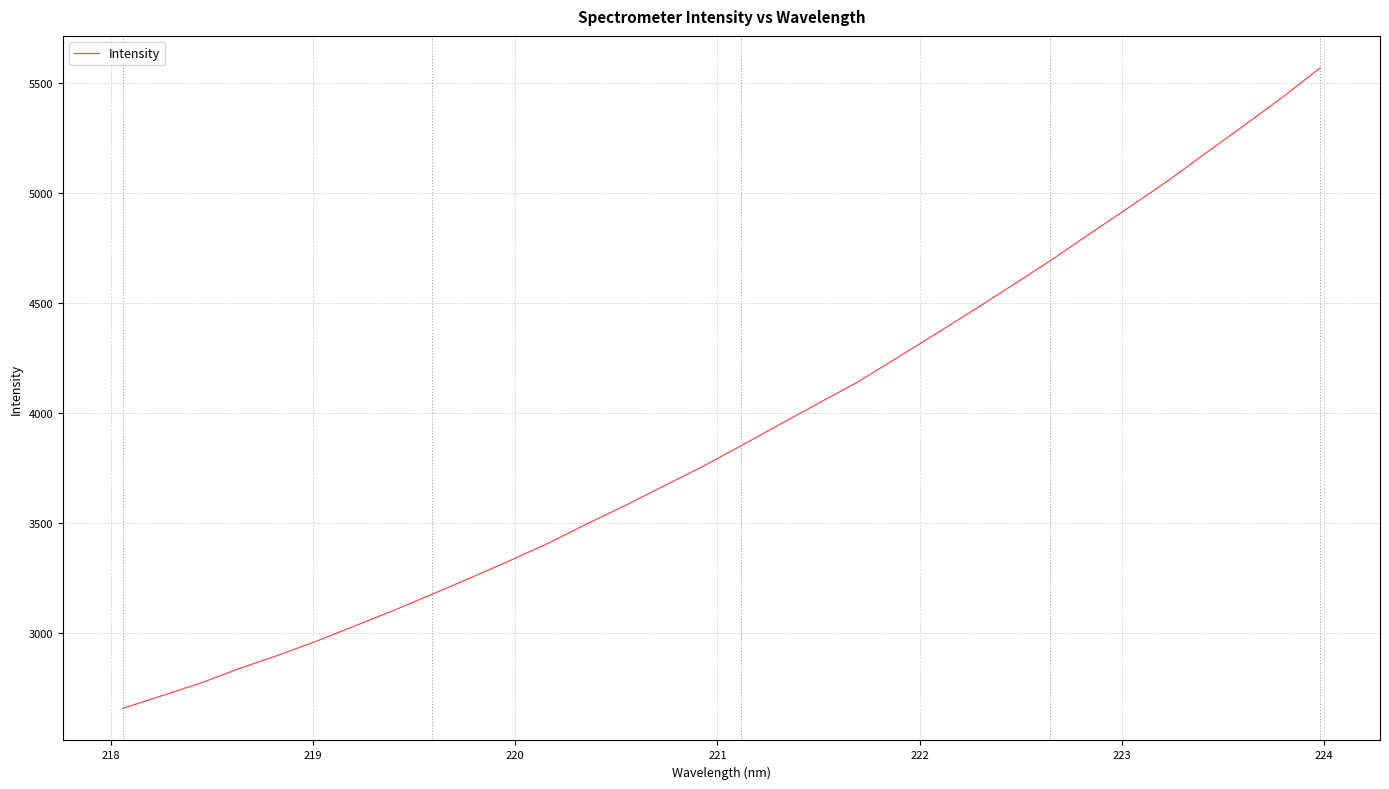

What is the maximum value shown in the chart?

5569.3